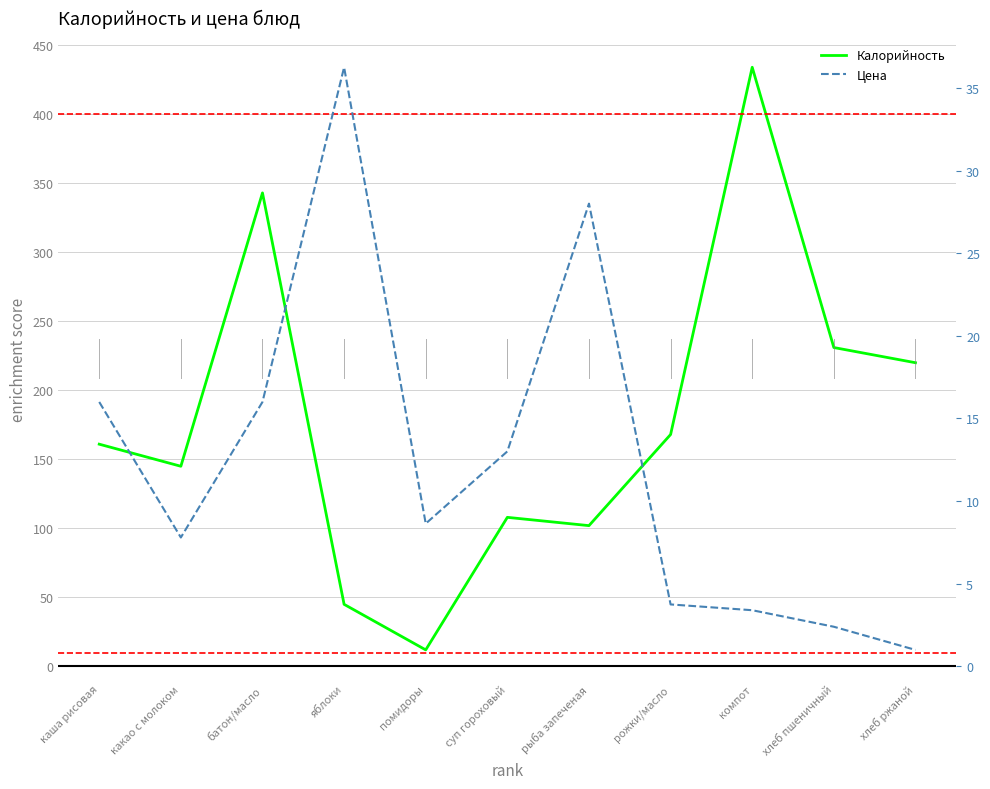

Between каша рисовая and батон/масло, which is larger?

батон/масло